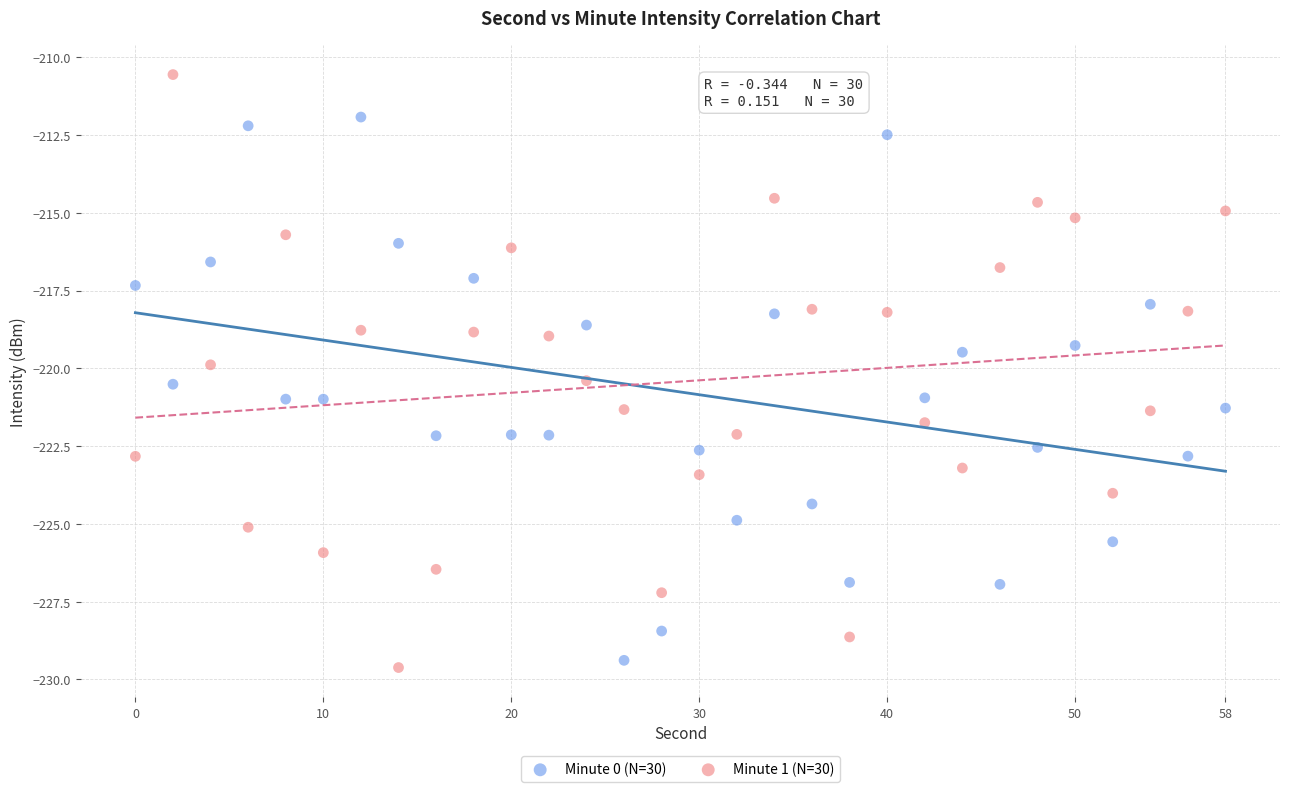

Across all data points, what is the range of Y values (max minus min)?

19.1